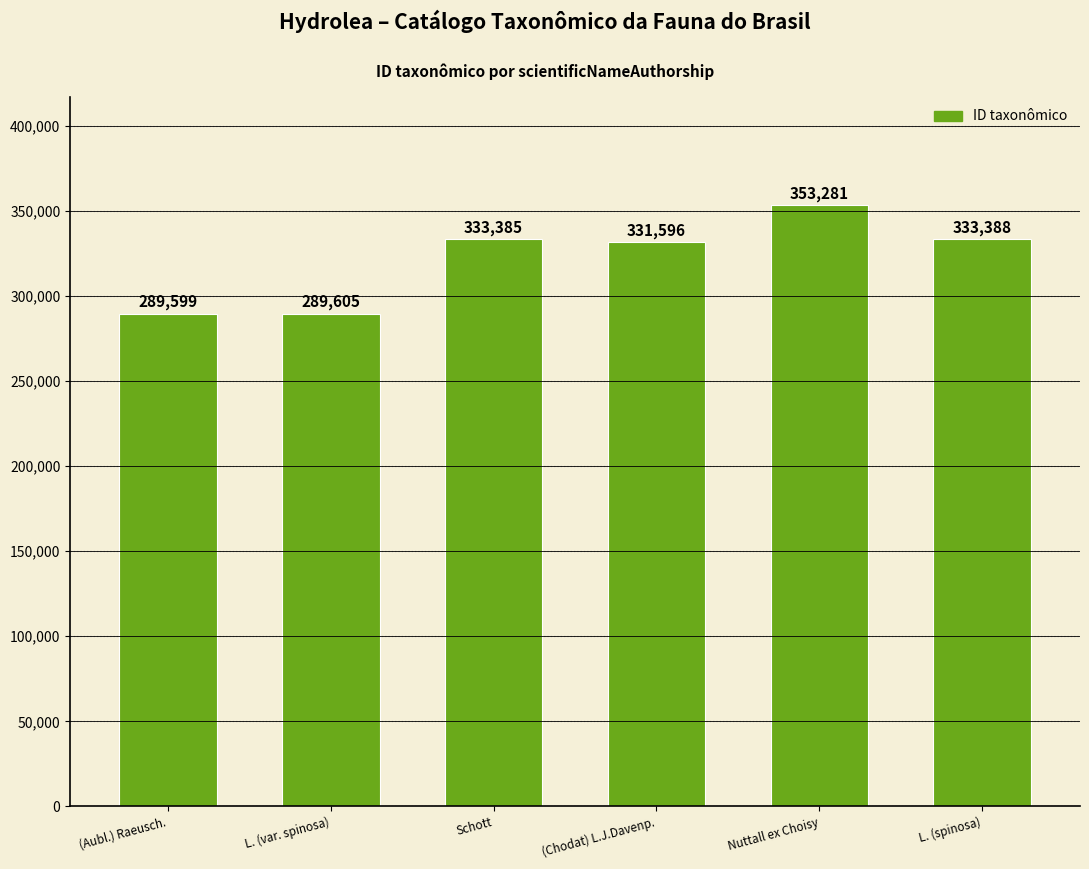

What is the ratio of the value at Schott to the value at L. (spinosa)?

1.0